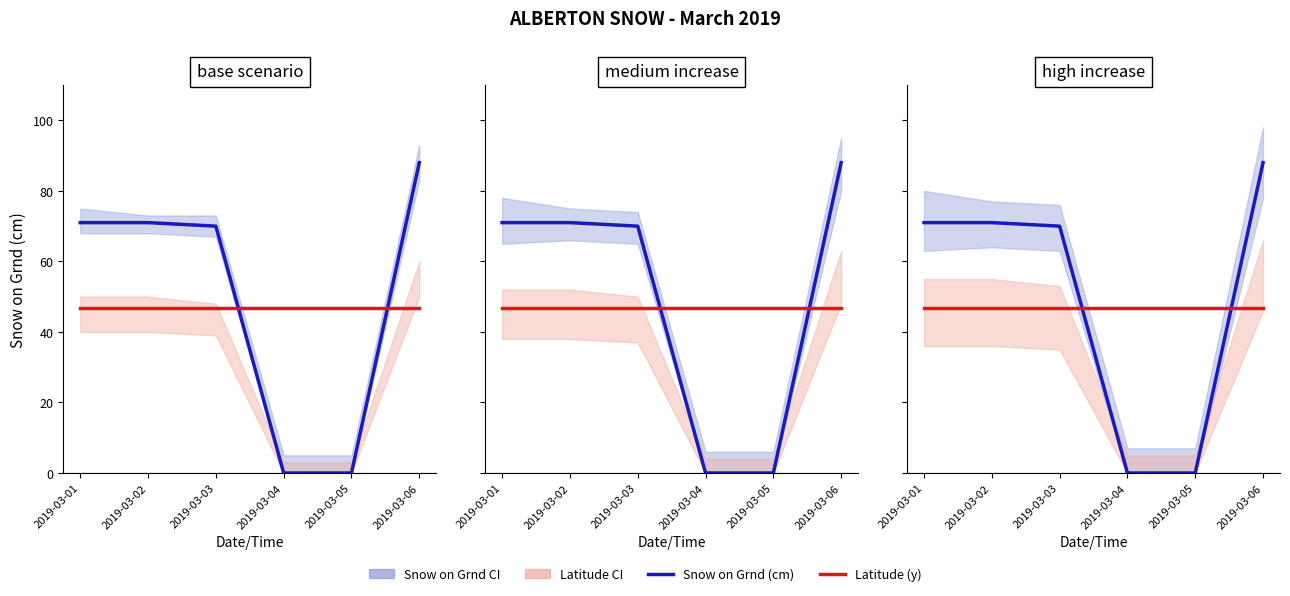

True or false: Latitude (y) and Snow on Grnd (cm) intersect in this chart.

True